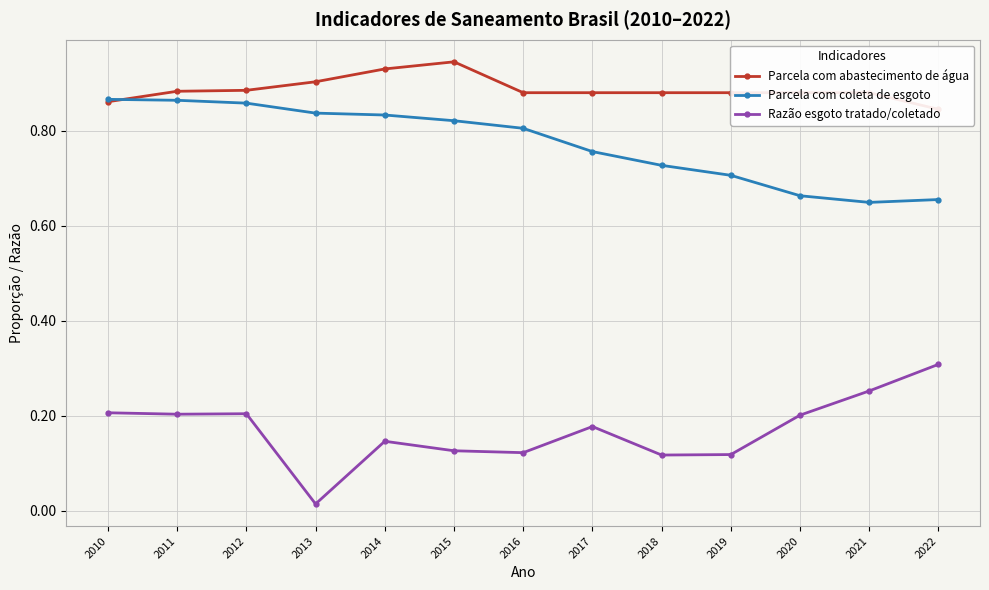

List the series in order of their overall mean, lowest first.

Razão esgoto tratado/coletado, Parcela com coleta de esgoto, Parcela com abastecimento de água